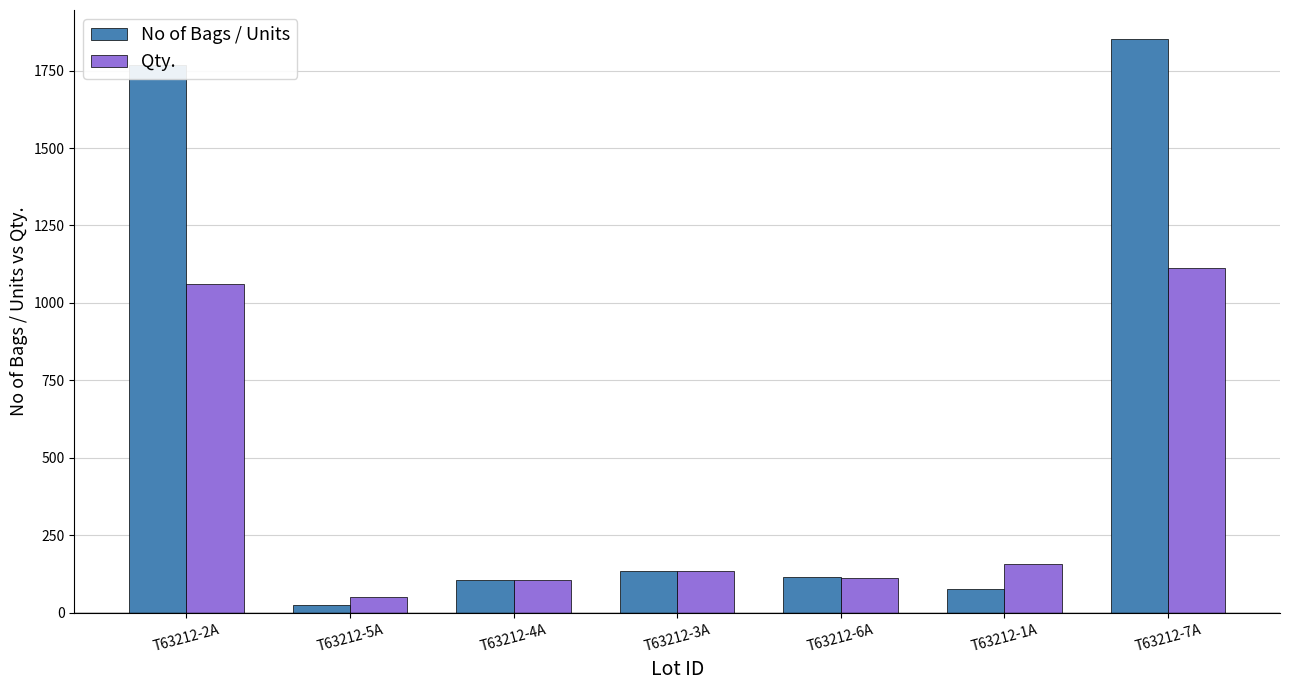

Rank the series by their maximum value, from highest to lowest.

No of Bags / Units, Qty.